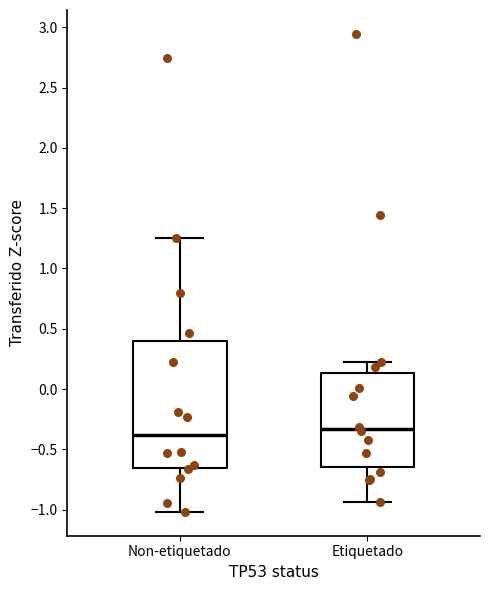

Reading left to right, transcribe this box plot: for each box, give where its median line is, the range the box spans, and where its two whiskers end, as read against the y-axis. The values are not printed on the chart, so give them approximately, as read against the axis.

Non-etiquetado: median -0.40, box -0.65 to 0.40, whiskers -1.00 to 1.25
Etiquetado: median -0.35, box -0.65 to 0.15, whiskers -0.95 to 0.20